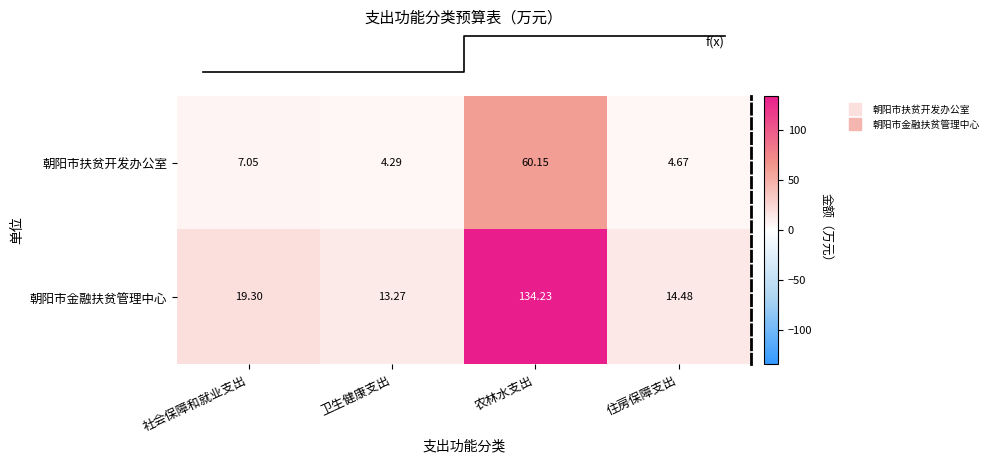

Which series has the largest total across all categories?

朝阳市金融扶贫管理中心